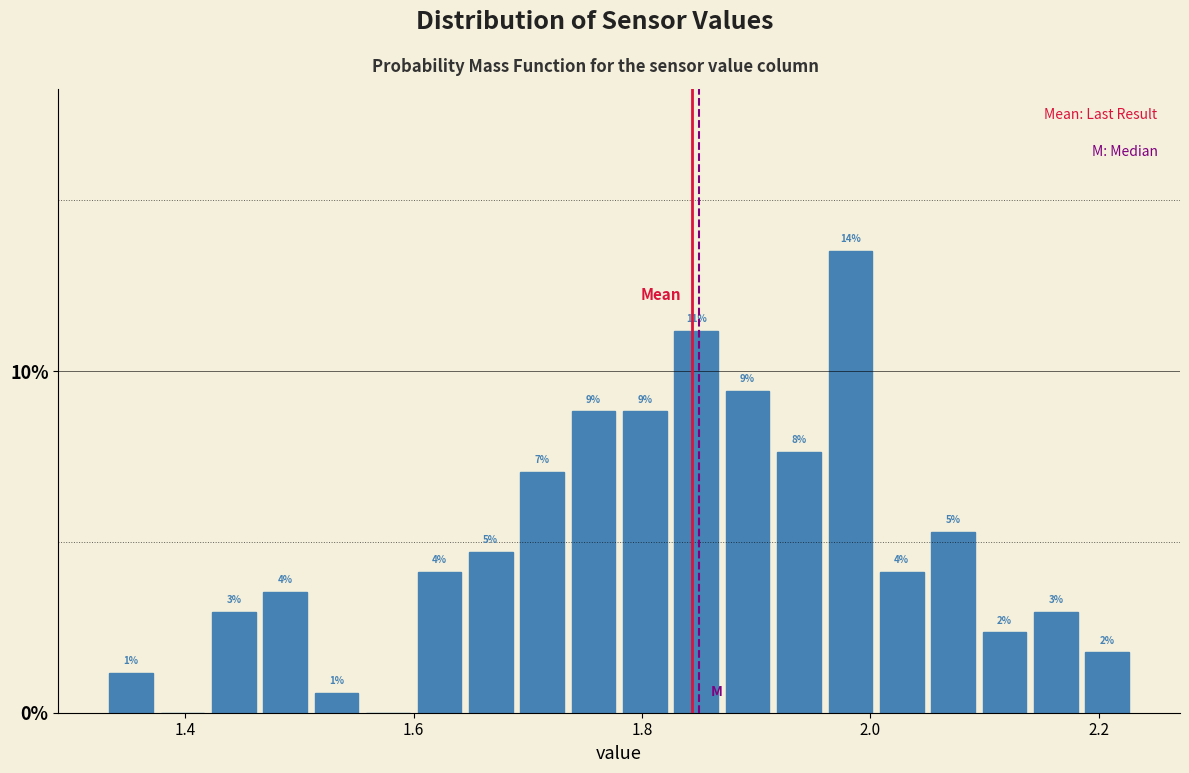

Around what value on the x-axis is the tallest bar? Give the approximate position of its centre, as read against the axis.

1.98